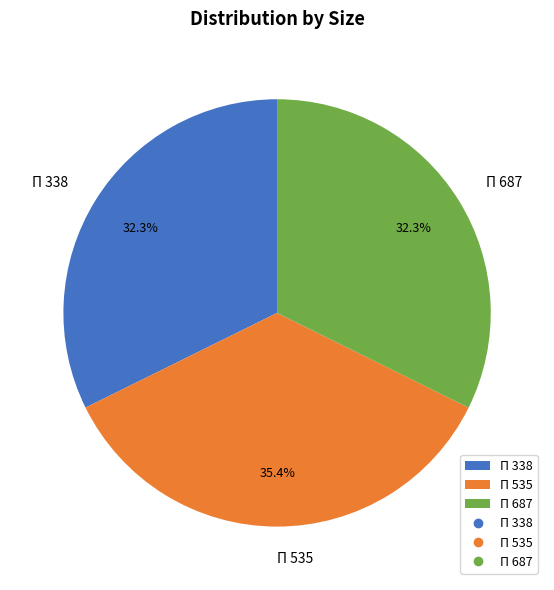

To the nearest percent, what is the combined percentage of П 338 and П 535?

68%